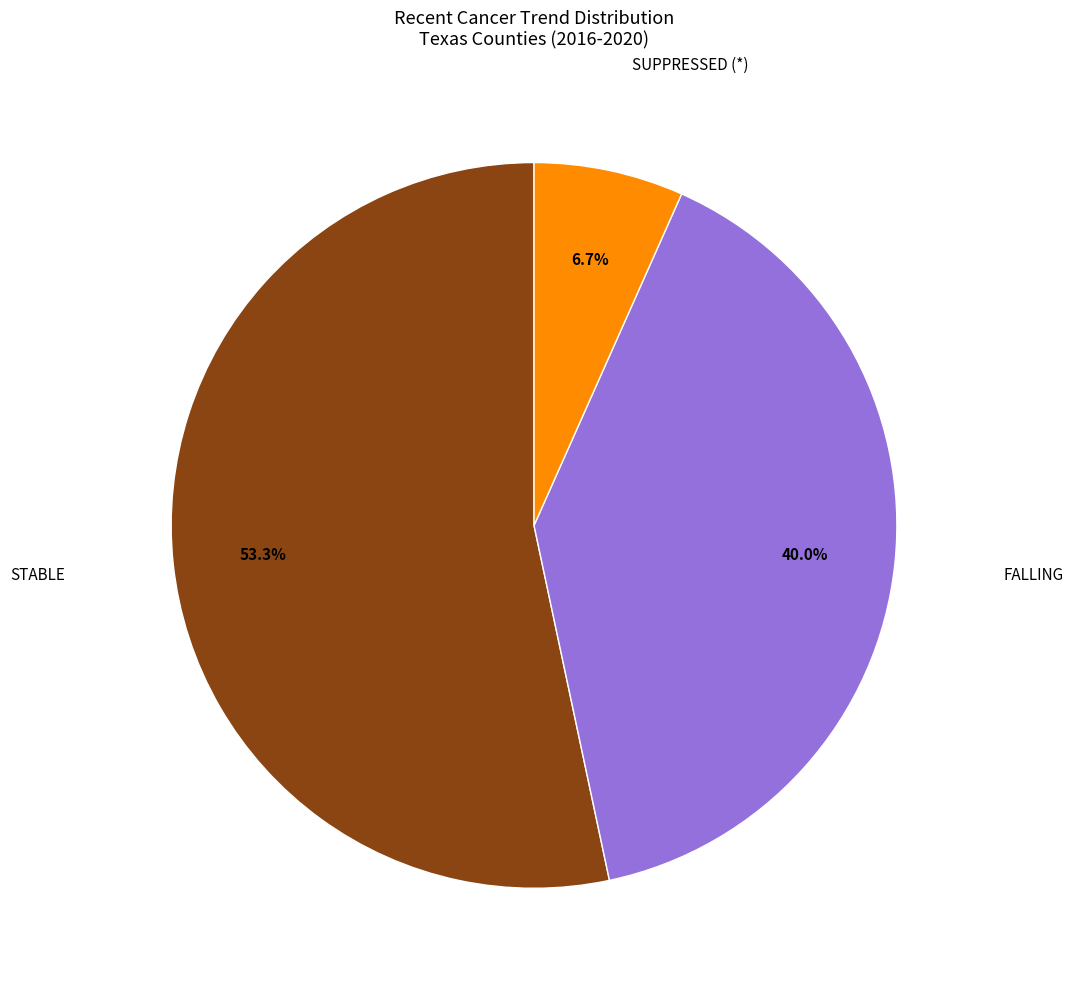

Is there a majority slice in this chart?

Yes